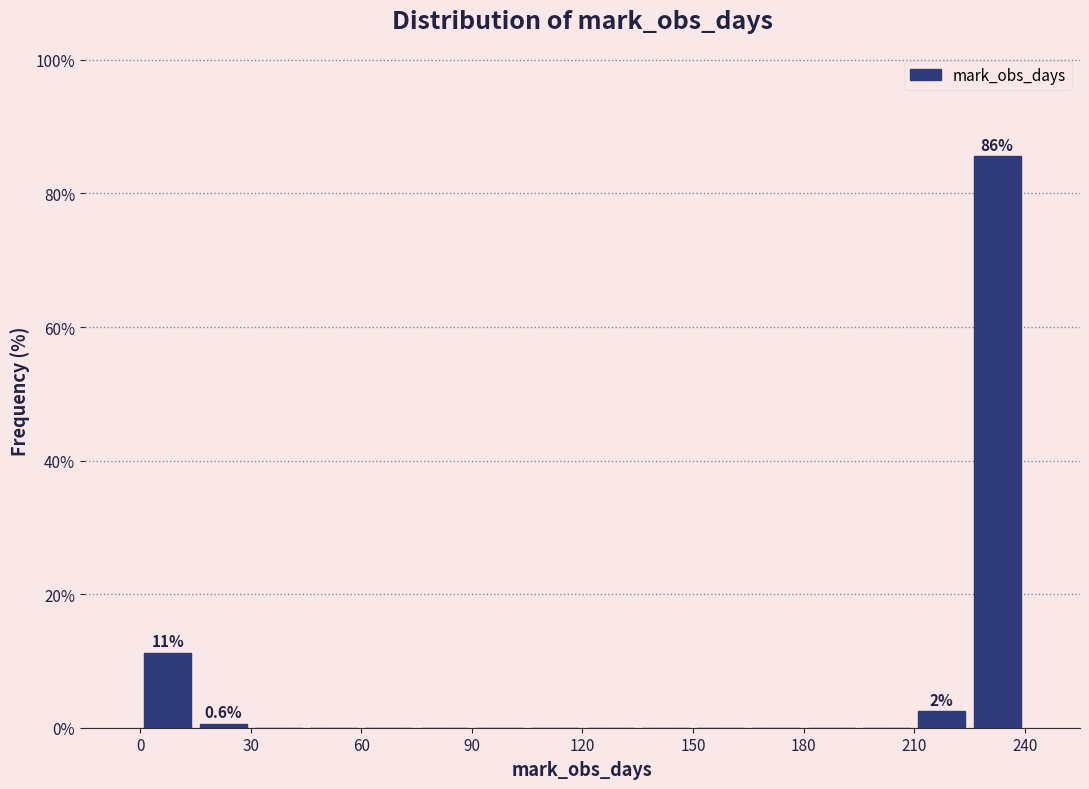

Around what value on the x-axis is the tallest bar? Give the approximate position of its centre, as read against the axis.

235